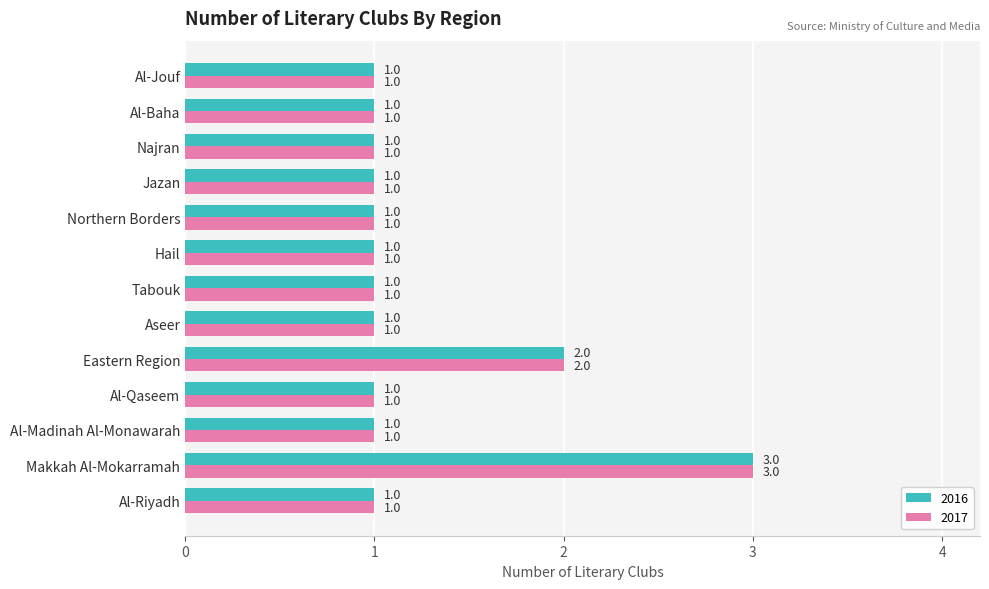

What is the sum of all 2016 values?

16